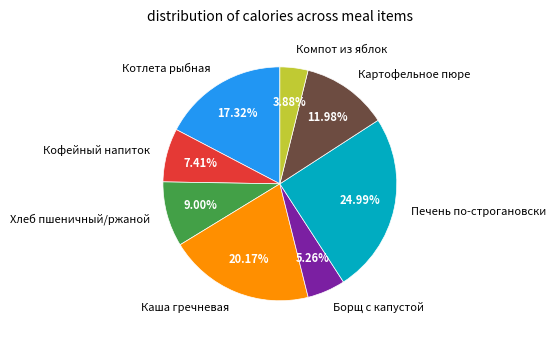

Do Хлеб пшеничный/ржаной and Компот из яблок together represent more than half of the pie?

No